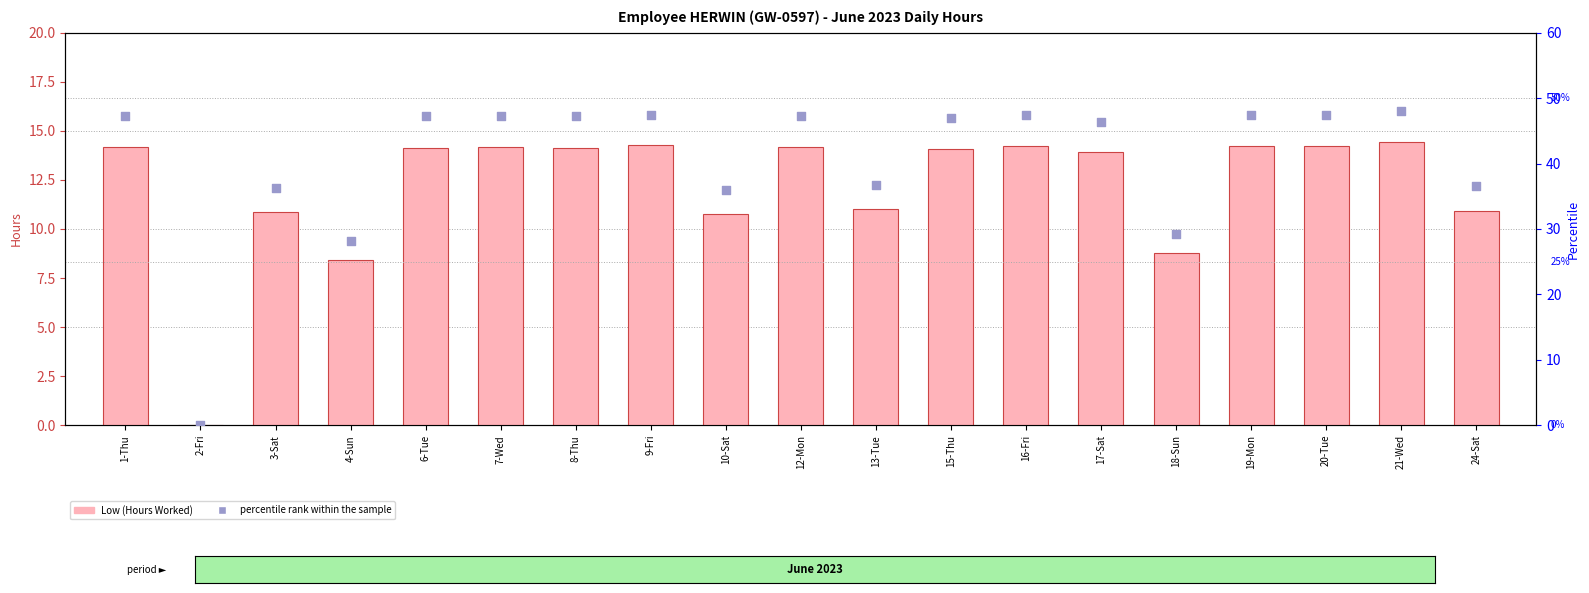

At how many categories does at least one series exceed 40?

12